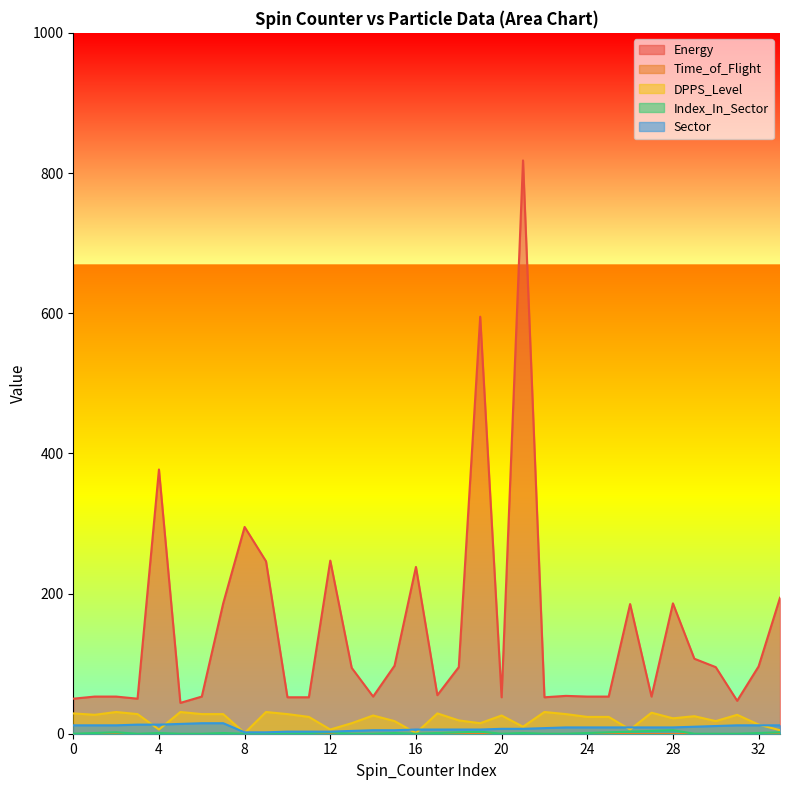

Is it true that DPPS_Level equals 10 at 21?

True